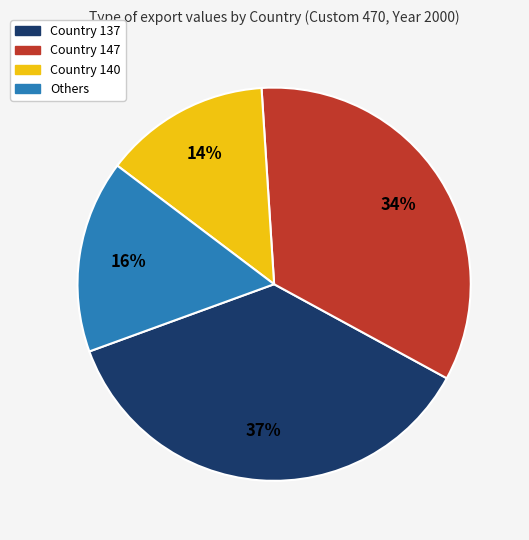

Is there any slice that represents more than half of the pie?

No